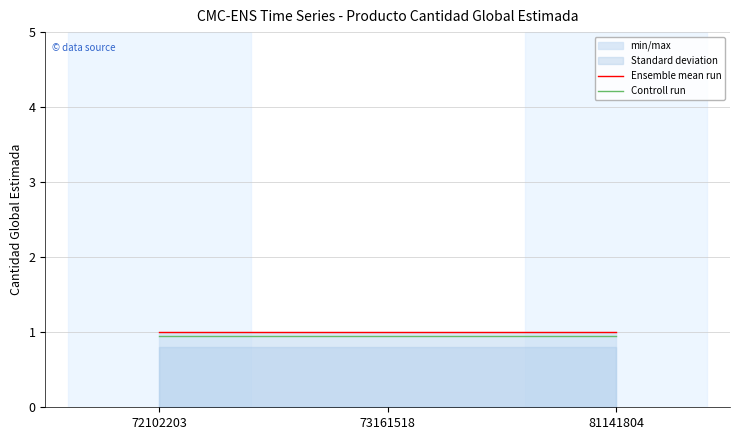

At how many categories does at least one series exceed 0?

3